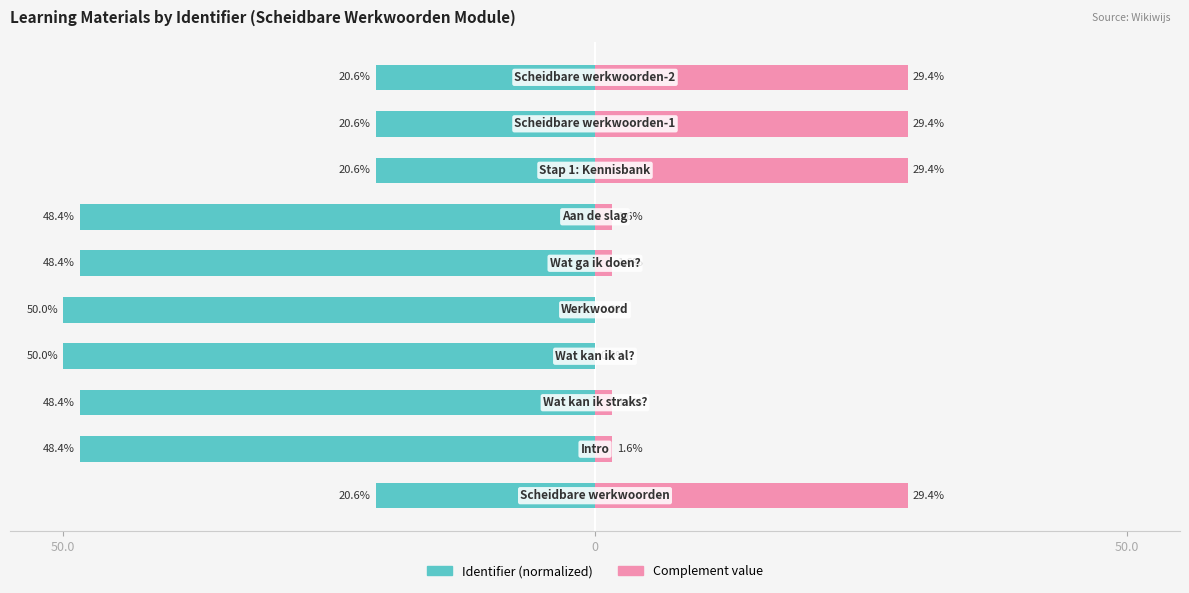

Which series has the largest range (max minus min)?

Identifier (normalized)